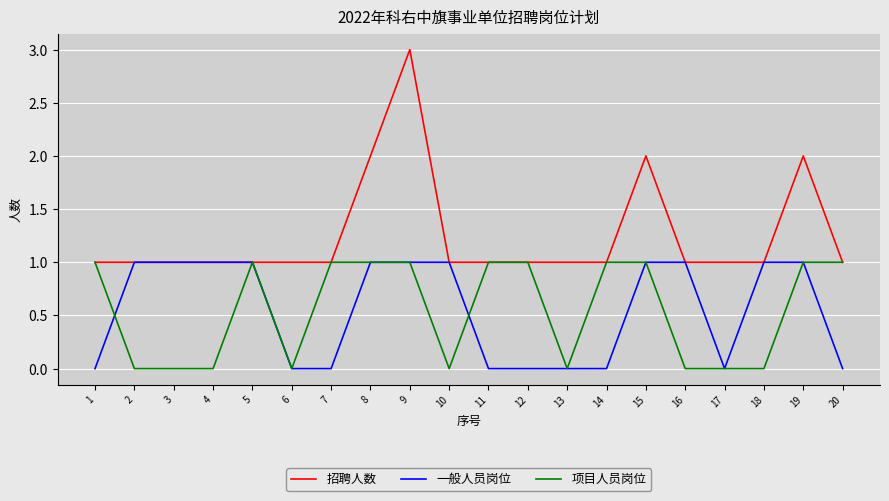

Which series changed the most between 11 and 13?

项目人员岗位